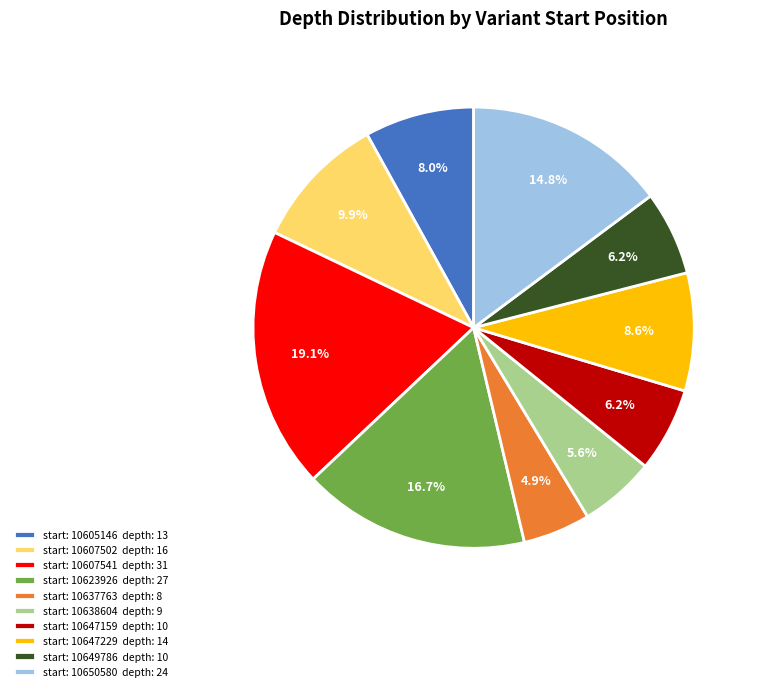

What is the total percentage of start: 10647229 depth: 14 and start: 10649786 depth: 10?

14.8%